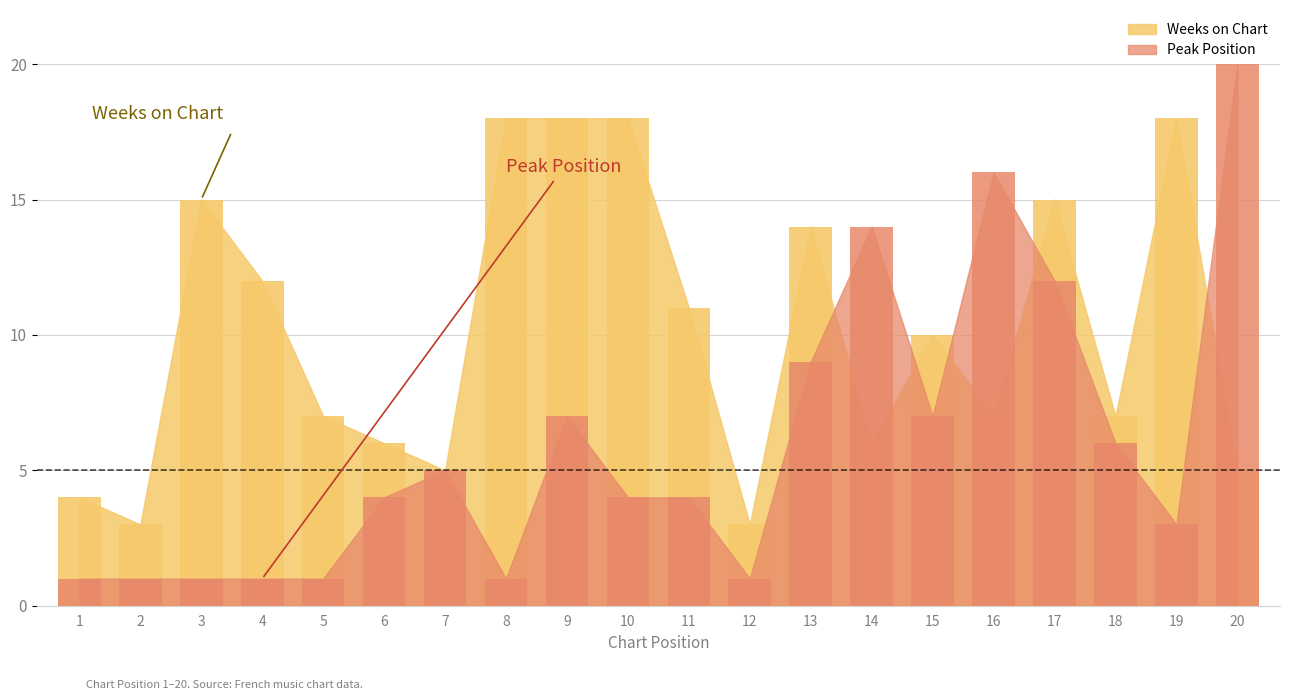

How many bars are there in each group?

2